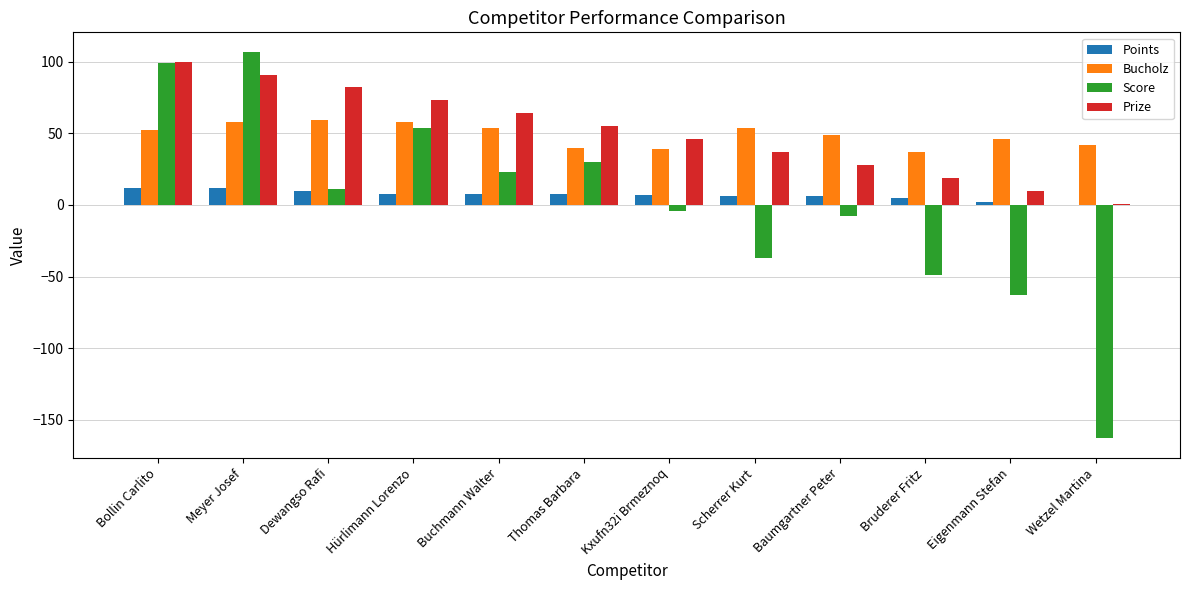

What is the maximum value shown in the chart?

107